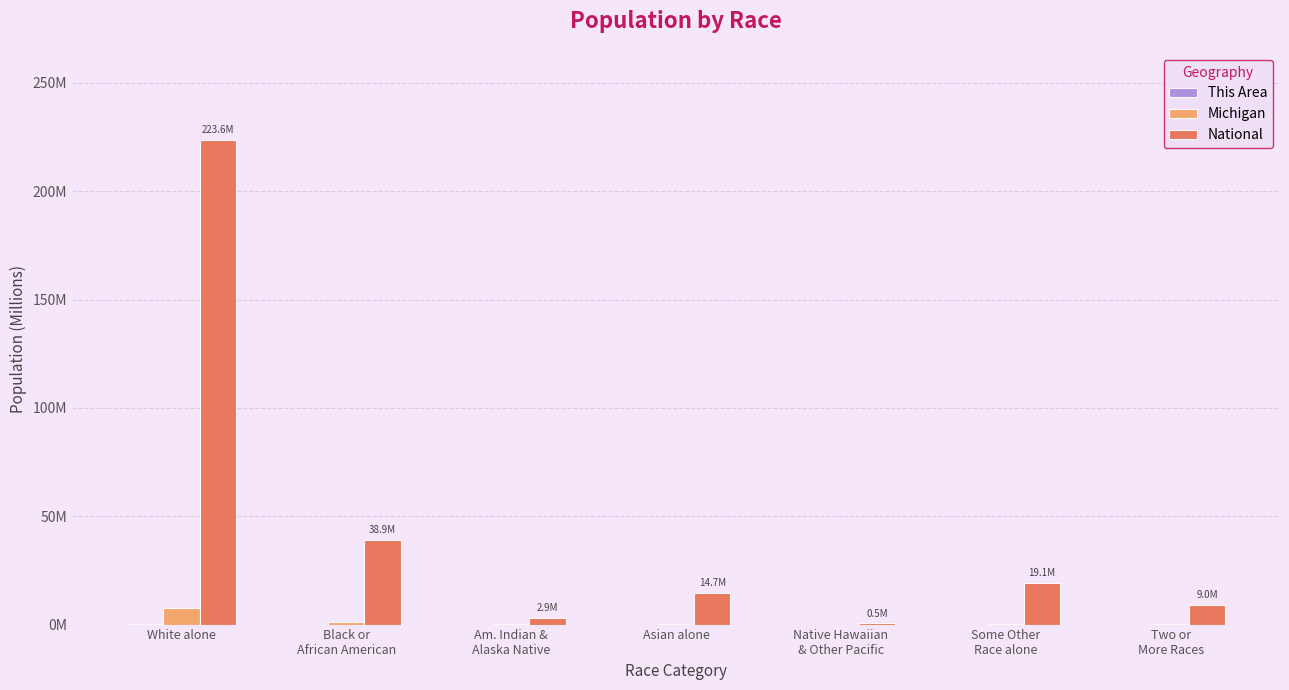

At which label is National closest to 112?

Black or
African American